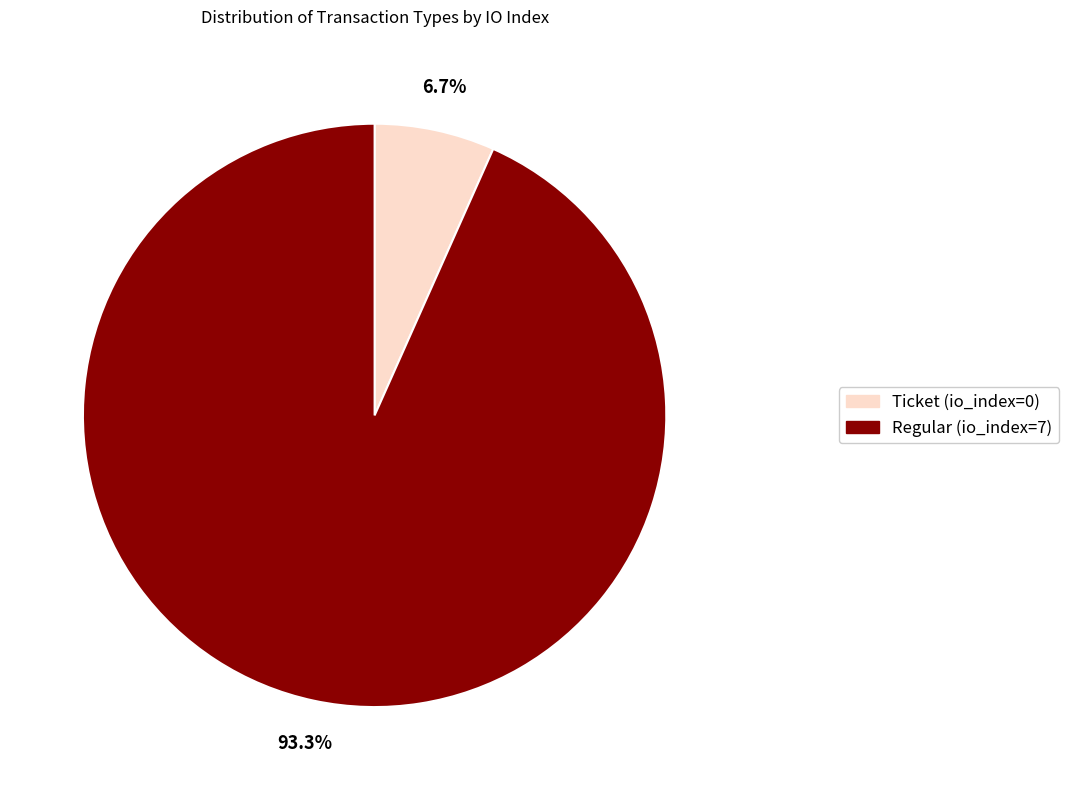

Which slice is the smallest?

Ticket